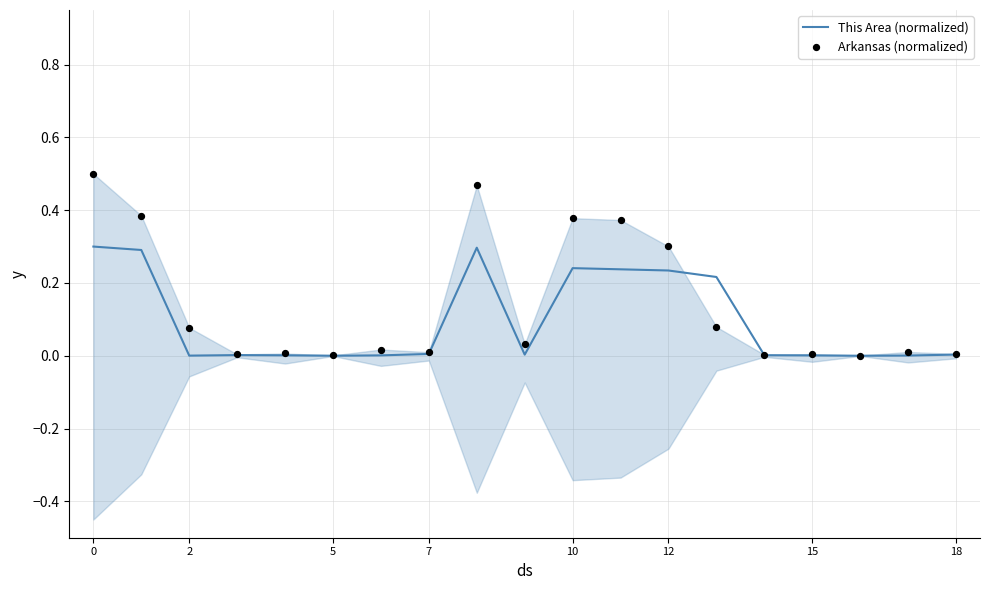

What are all the series names shown in the legend?

This Area (normalized), Arkansas (normalized)